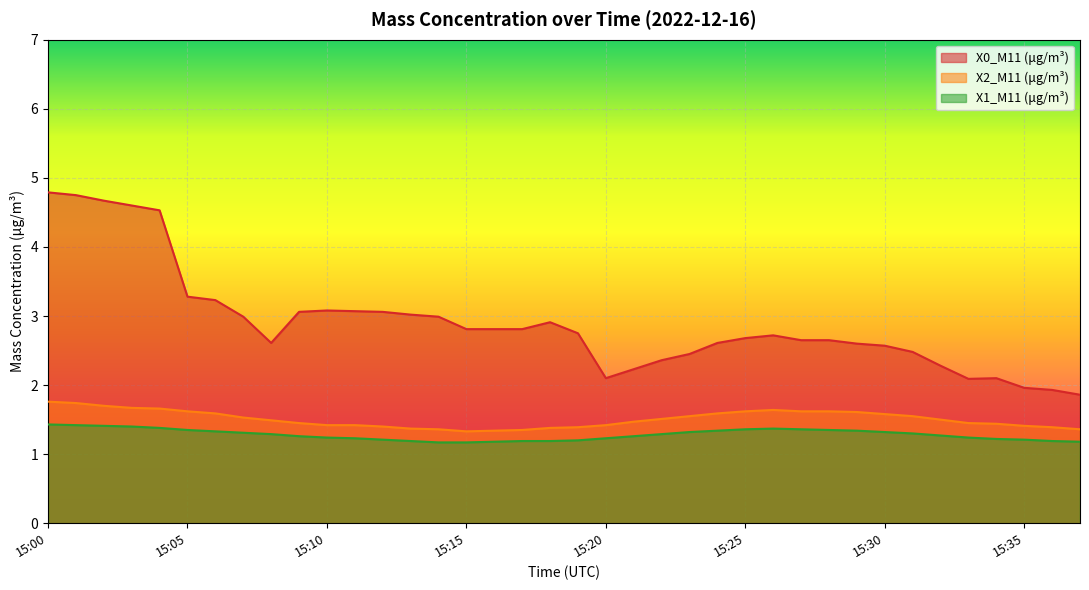

What is the minimum value shown in the chart?

1.2